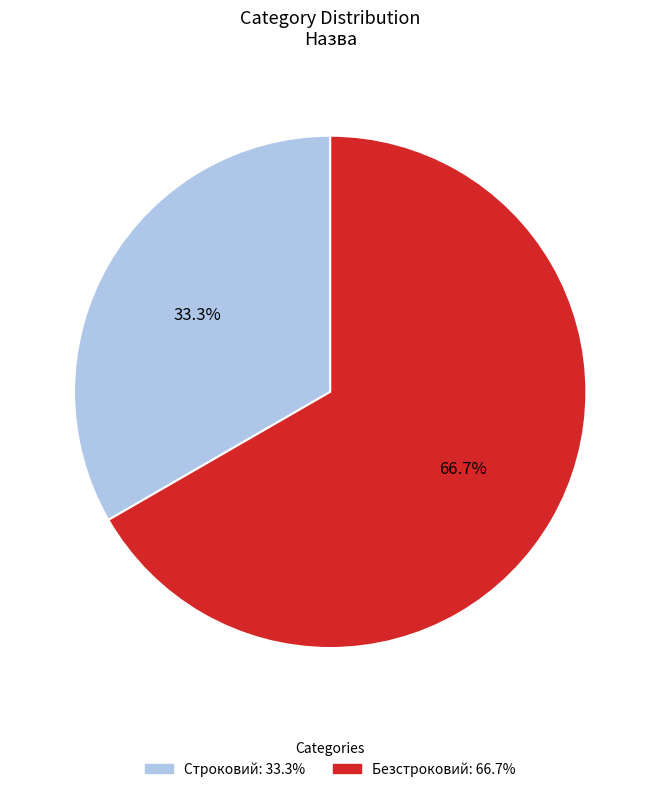

What percentage is the Строковий slice, to the nearest percent?

33%